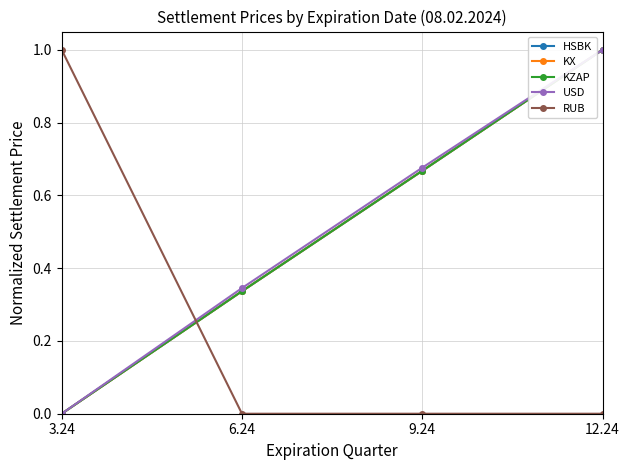

At which category is the sum across all series the highest?

12.24